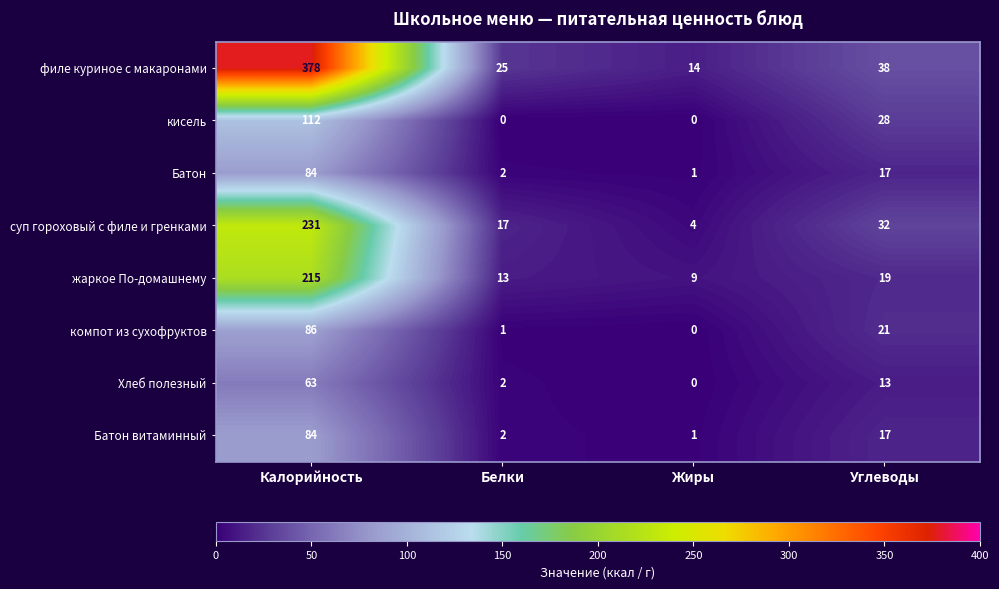

What is the total value across all series at Калорийность?

1253